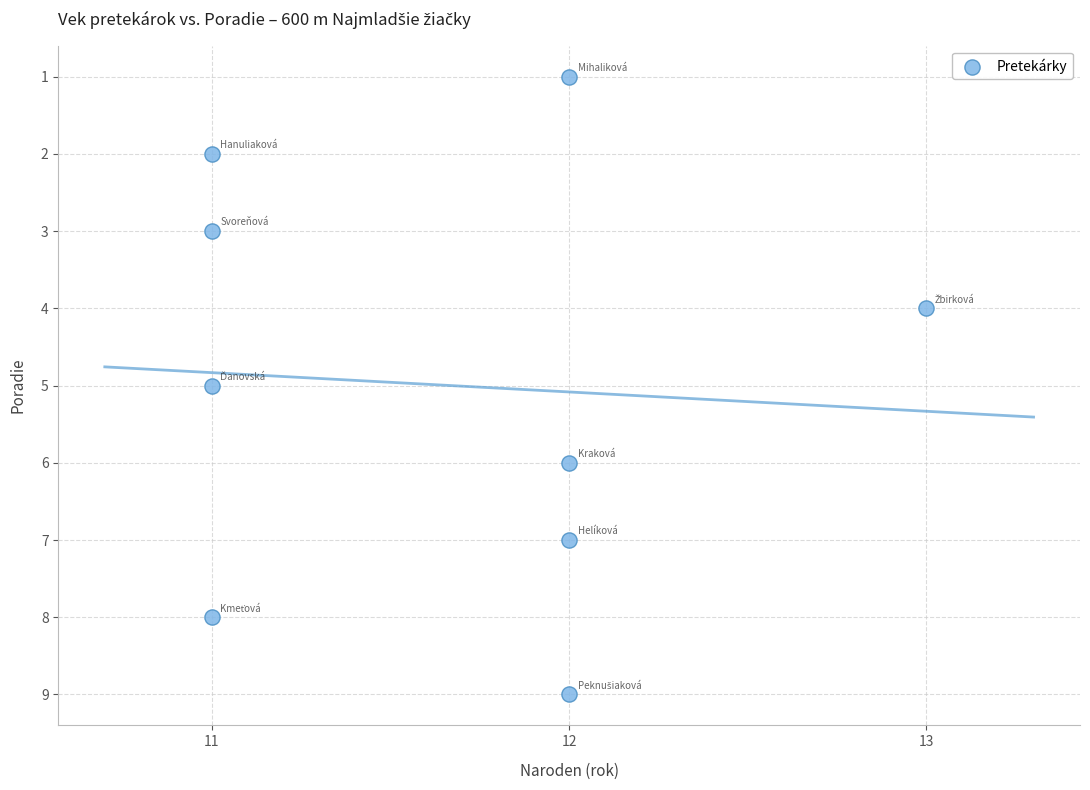

What is the average Y value?

5